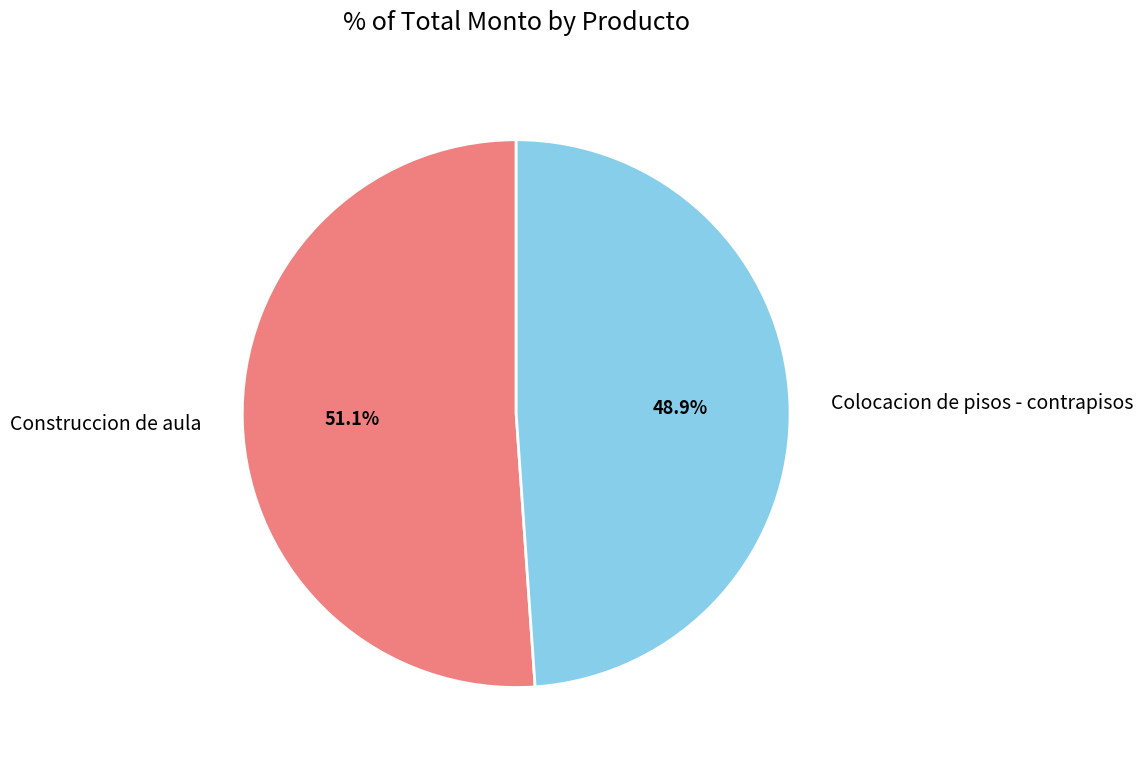

True or false: Colocacion de pisos - contrapisos accounts for 60% of the total.

False